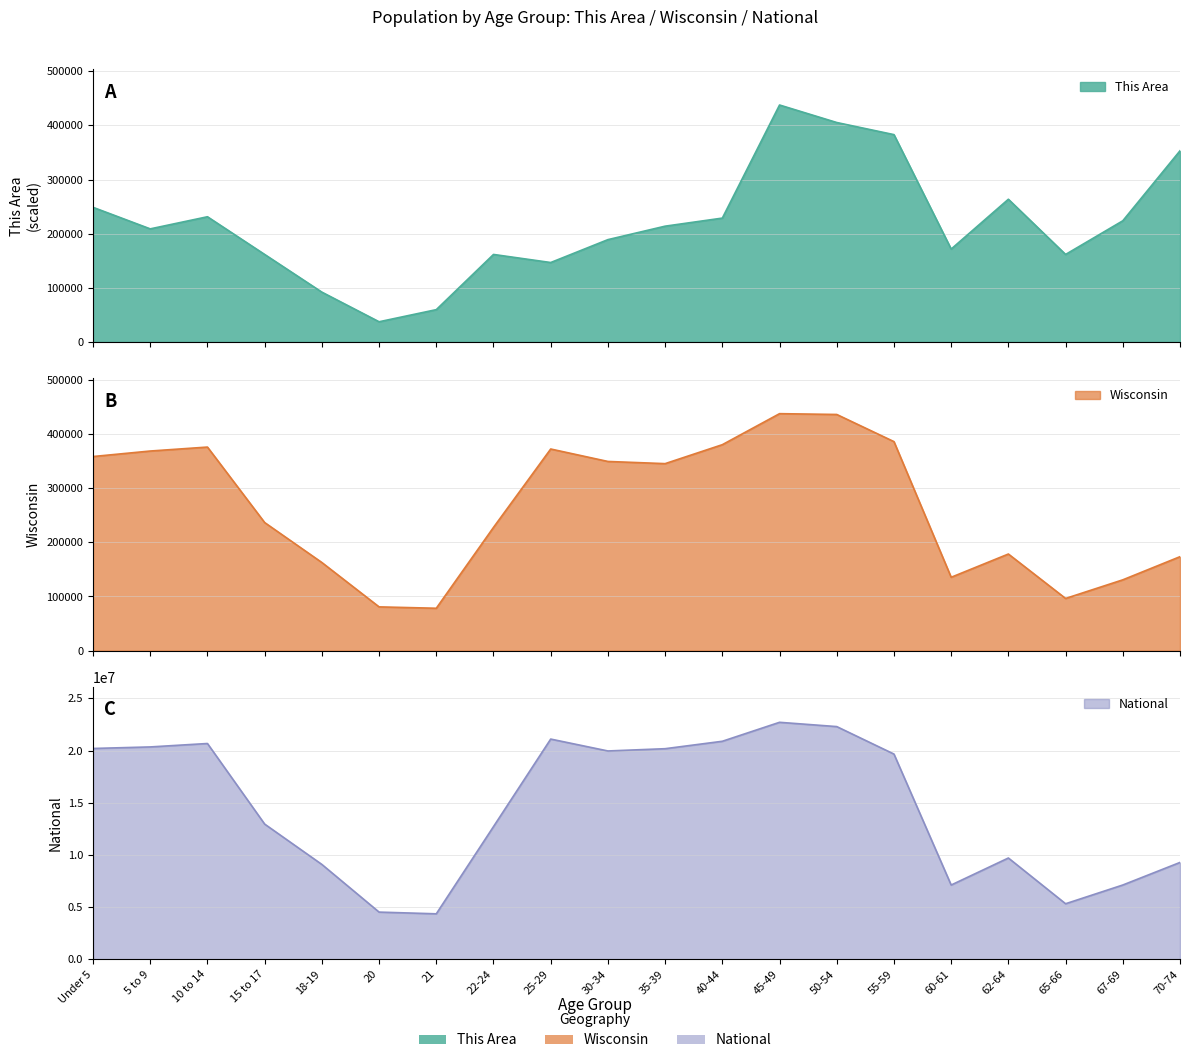

Where is the first local maximum for This Area?

10 to 14